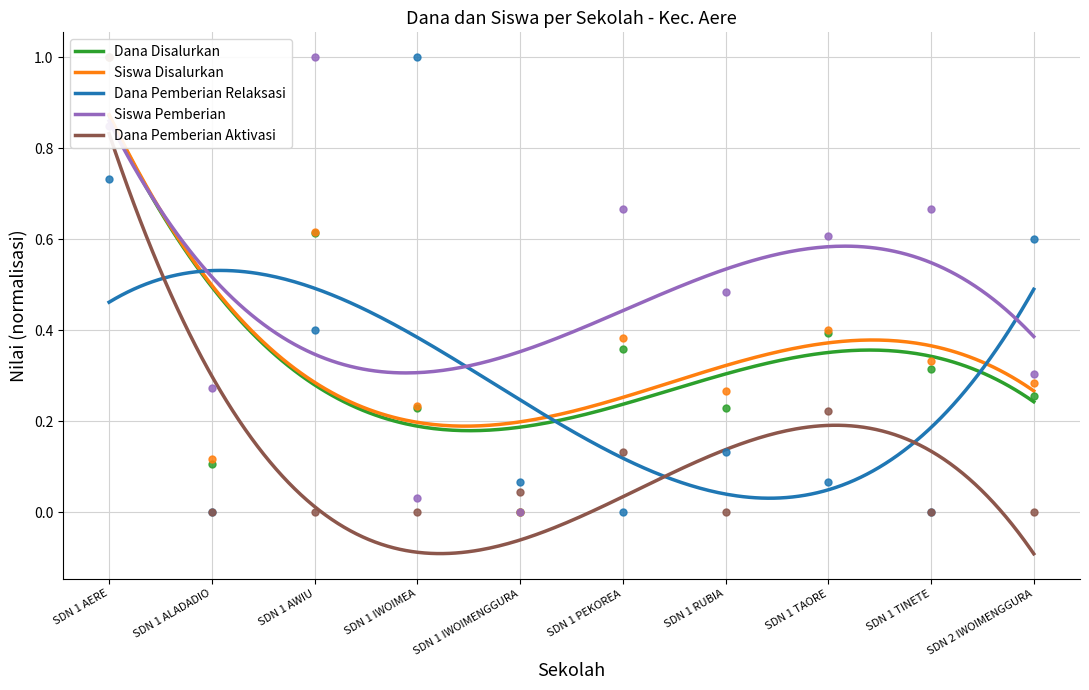

What are all the series names shown in the legend?

Dana Disalurkan, Siswa Disalurkan, Dana Pemberian Relaksasi, Siswa Pemberian, Dana Pemberian Aktivasi